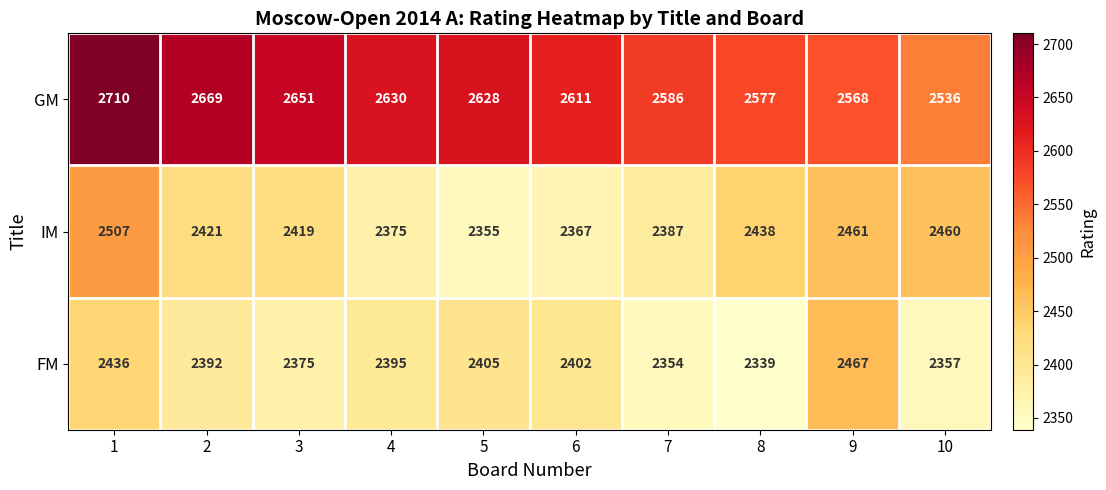

Where is IM nearest to the value 2431?

8